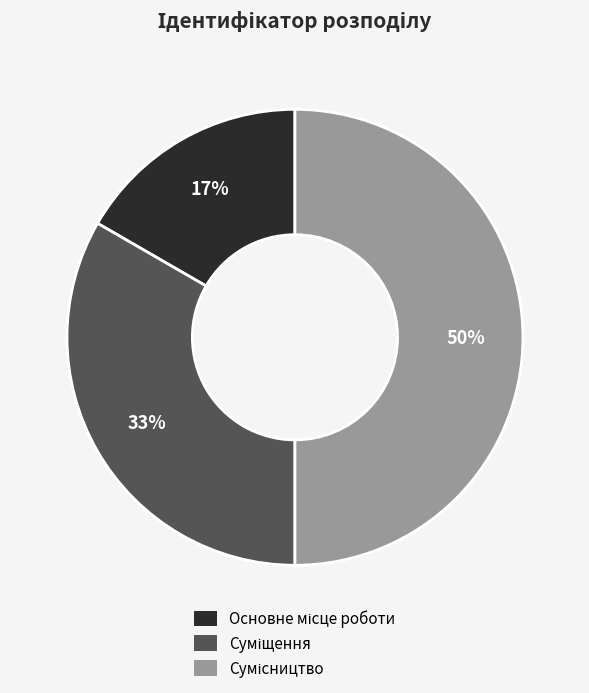

How many segments does this pie chart have?

3